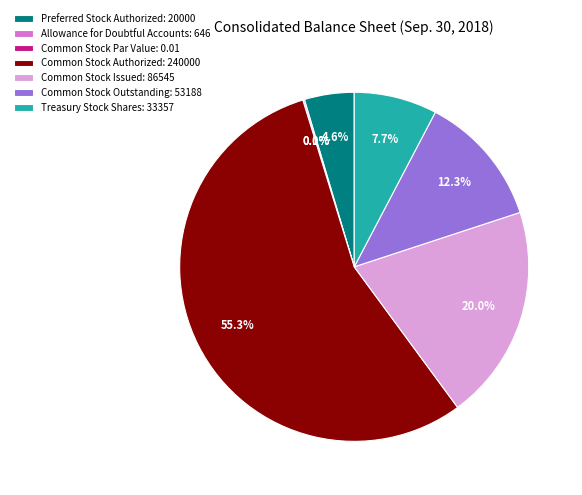

Is it true that Allowance for Doubtful Accounts: 646 is 0% of the pie?

True